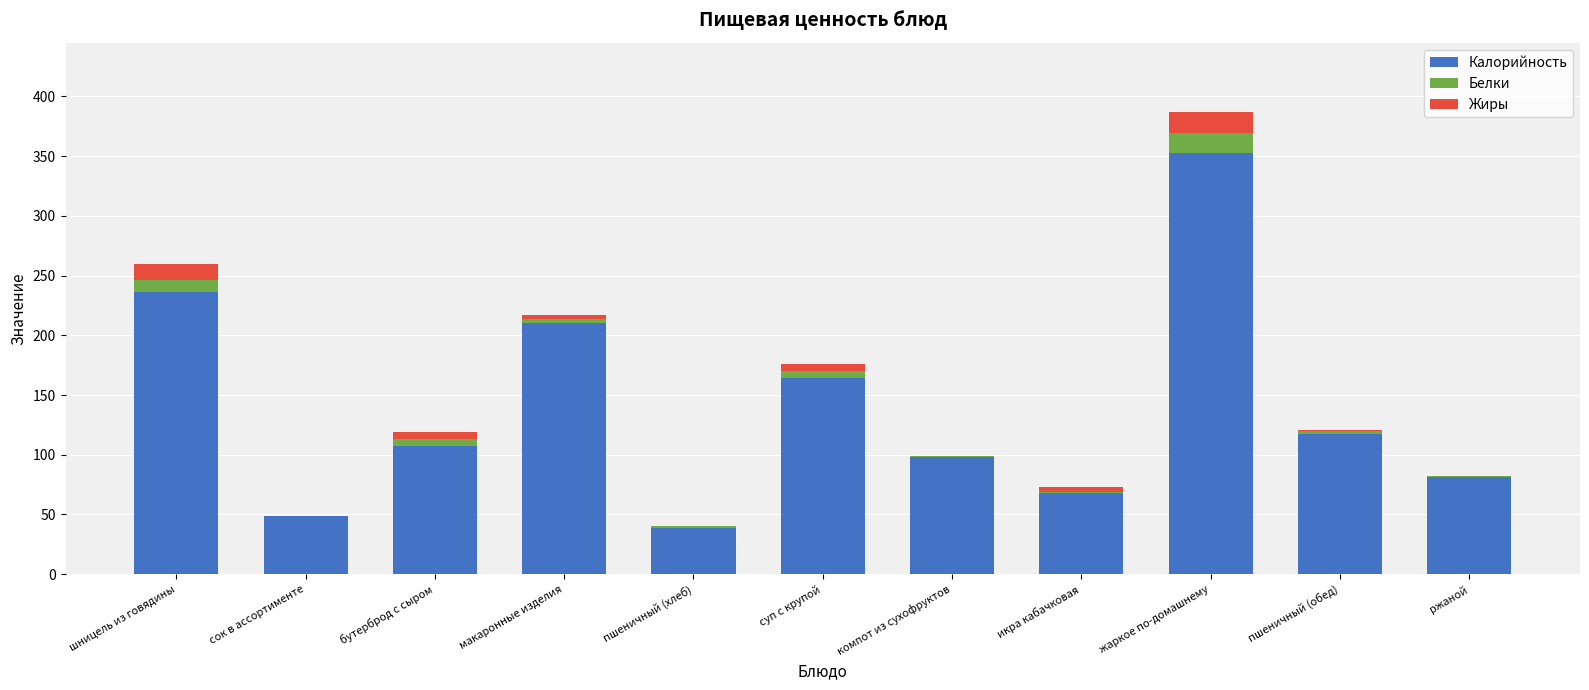

What is the sum of all Калорийность values?

1522